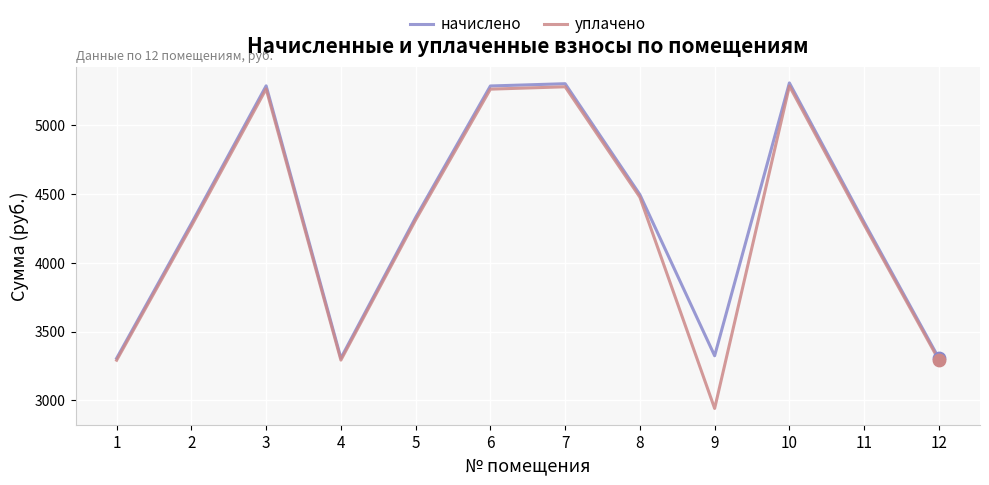

Which series has the widest spread of values?

уплачено